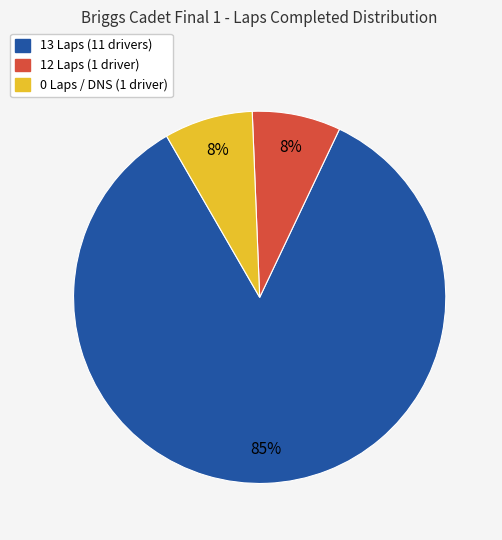

To the nearest percent, what is the average slice percentage?

33%